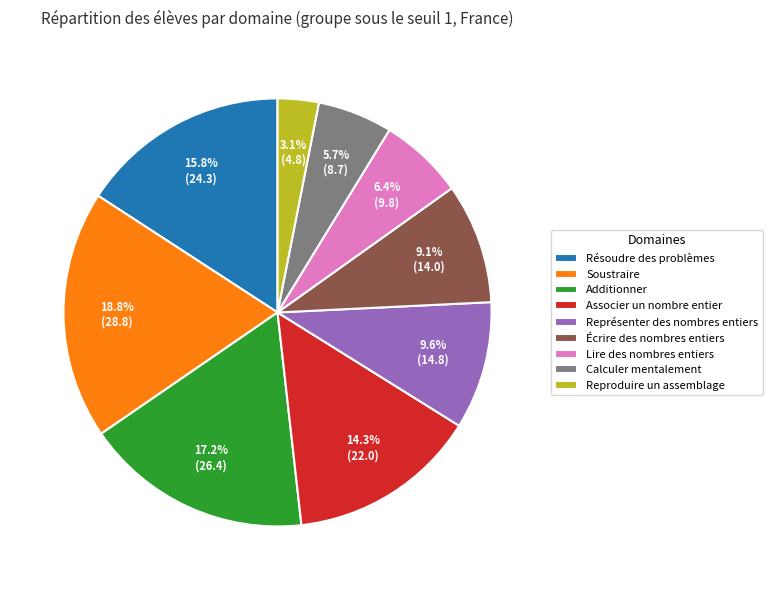

True or false: Associer un nombre entier accounts for 2% of the total.

False